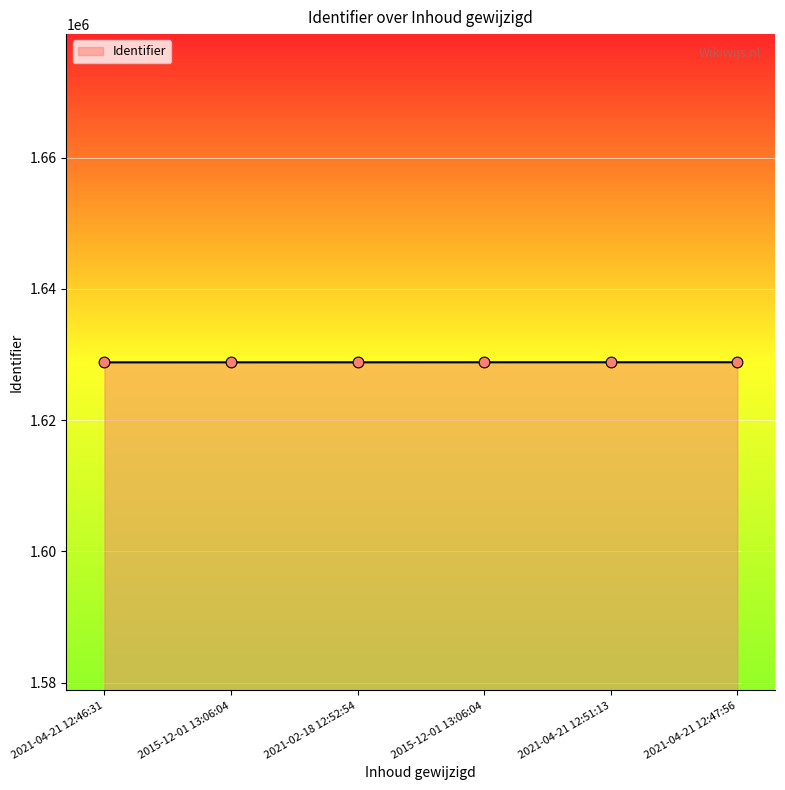

Which has a higher value, 2015-12-01 13:06:04 or 2021-04-21 12:47:56?

2021-04-21 12:47:56